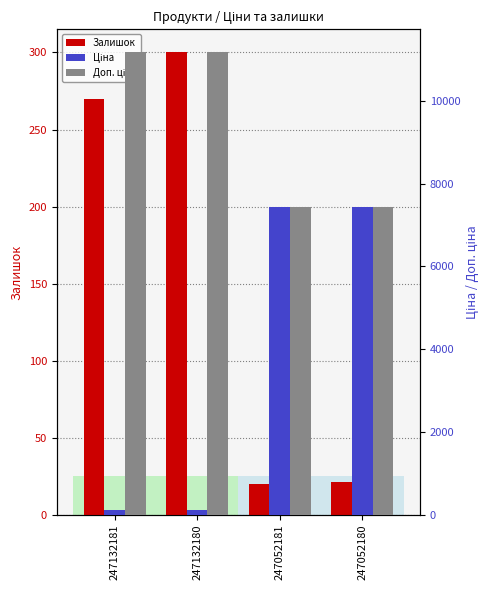

Reading right to left, transcribe all the data shown in this chart.

Залишок: 21.0	20.0	300.0	270.0
Ціна: 7436.2	7436.2	111.7	111.7
Доп. ціна: 7436.2	7436.2	11169.0	11169.0